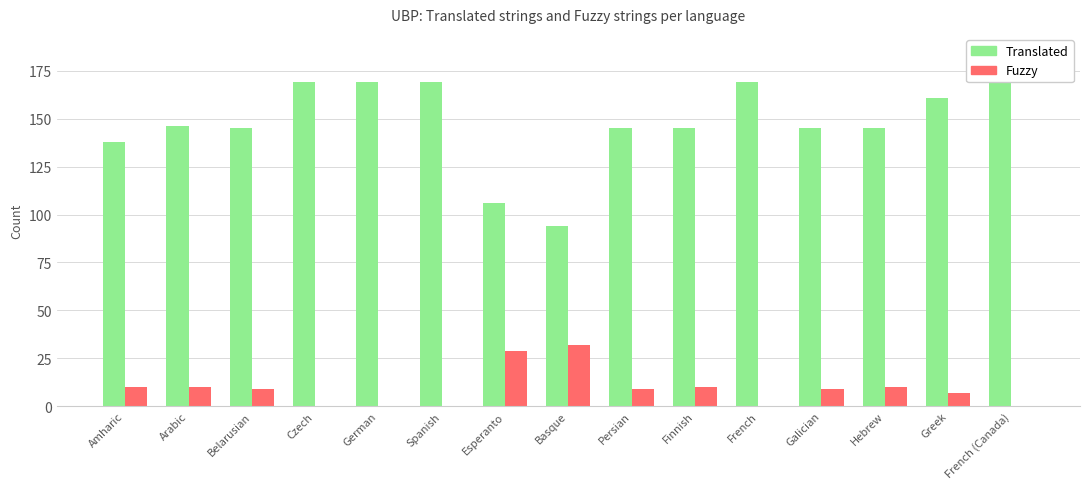

How many groups of bars are there?

15